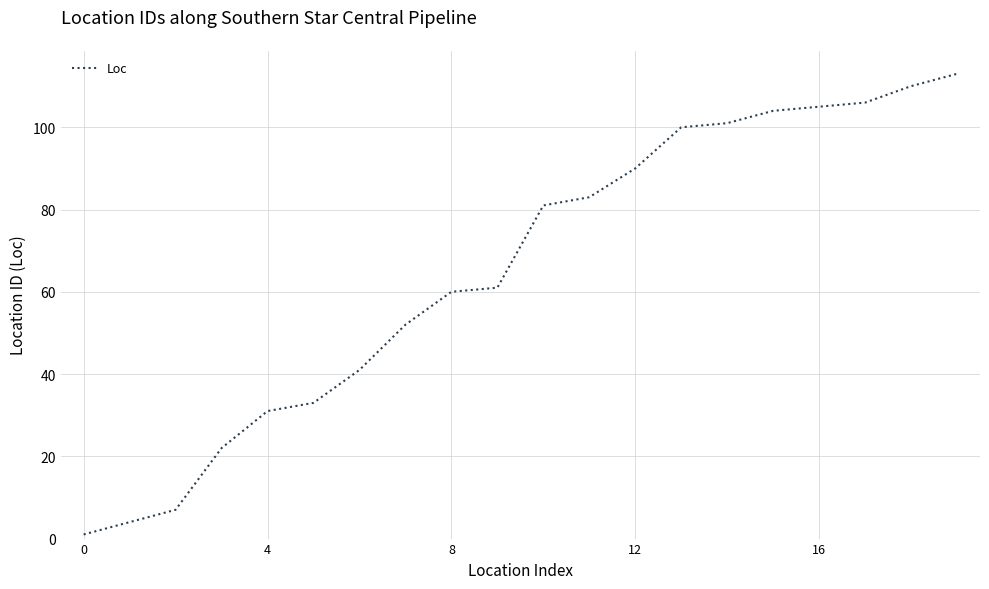

What is the greatest value displayed?

113